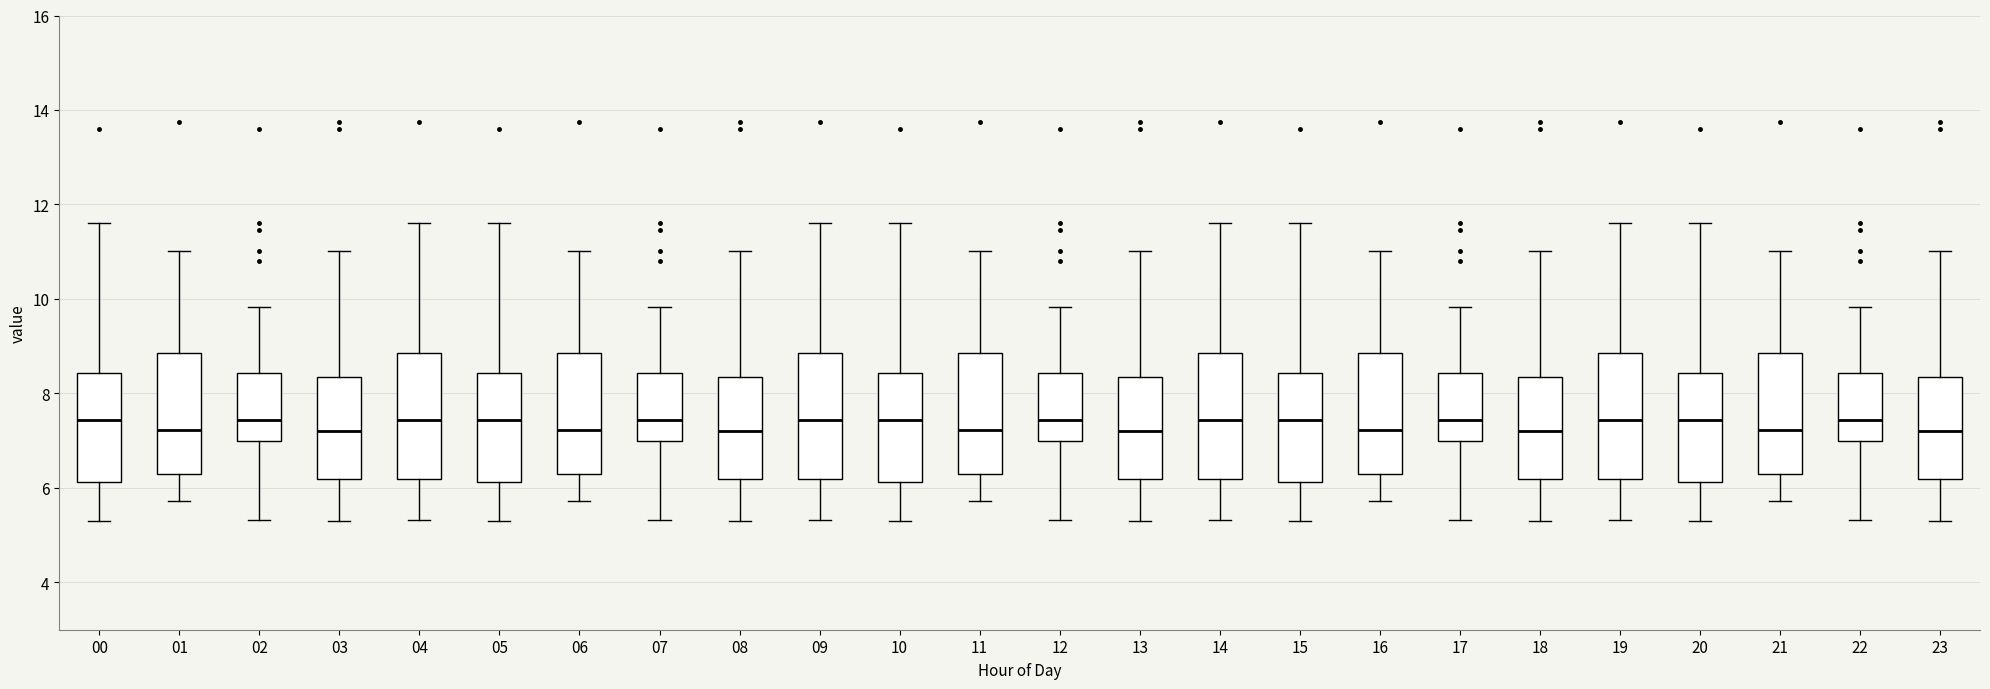

Reading left to right, transcribe this box plot: for each box, give where its median line is, the range the box spans, and where its two whiskers end, as read against the y-axis. The values are not printed on the chart, so give them approximately, as read against the axis.

00: median 7.4, box 6.2 to 8.4, whiskers 5.4 to 11.6
01: median 7.2, box 6.4 to 8.8, whiskers 5.8 to 11.0
02: median 7.4, box 7.0 to 8.4, whiskers 5.4 to 9.8
03: median 7.2, box 6.2 to 8.4, whiskers 5.4 to 11.0
04: median 7.4, box 6.2 to 8.8, whiskers 5.4 to 11.6
05: median 7.4, box 6.2 to 8.4, whiskers 5.4 to 11.6
06: median 7.2, box 6.4 to 8.8, whiskers 5.8 to 11.0
07: median 7.4, box 7.0 to 8.4, whiskers 5.4 to 9.8
08: median 7.2, box 6.2 to 8.4, whiskers 5.4 to 11.0
09: median 7.4, box 6.2 to 8.8, whiskers 5.4 to 11.6
10: median 7.4, box 6.2 to 8.4, whiskers 5.4 to 11.6
11: median 7.2, box 6.4 to 8.8, whiskers 5.8 to 11.0
12: median 7.4, box 7.0 to 8.4, whiskers 5.4 to 9.8
13: median 7.2, box 6.2 to 8.4, whiskers 5.4 to 11.0
14: median 7.4, box 6.2 to 8.8, whiskers 5.4 to 11.6
15: median 7.4, box 6.2 to 8.4, whiskers 5.4 to 11.6
16: median 7.2, box 6.4 to 8.8, whiskers 5.8 to 11.0
17: median 7.4, box 7.0 to 8.4, whiskers 5.4 to 9.8
18: median 7.2, box 6.2 to 8.4, whiskers 5.4 to 11.0
19: median 7.4, box 6.2 to 8.8, whiskers 5.4 to 11.6
20: median 7.4, box 6.2 to 8.4, whiskers 5.4 to 11.6
21: median 7.2, box 6.4 to 8.8, whiskers 5.8 to 11.0
22: median 7.4, box 7.0 to 8.4, whiskers 5.4 to 9.8
23: median 7.2, box 6.2 to 8.4, whiskers 5.4 to 11.0